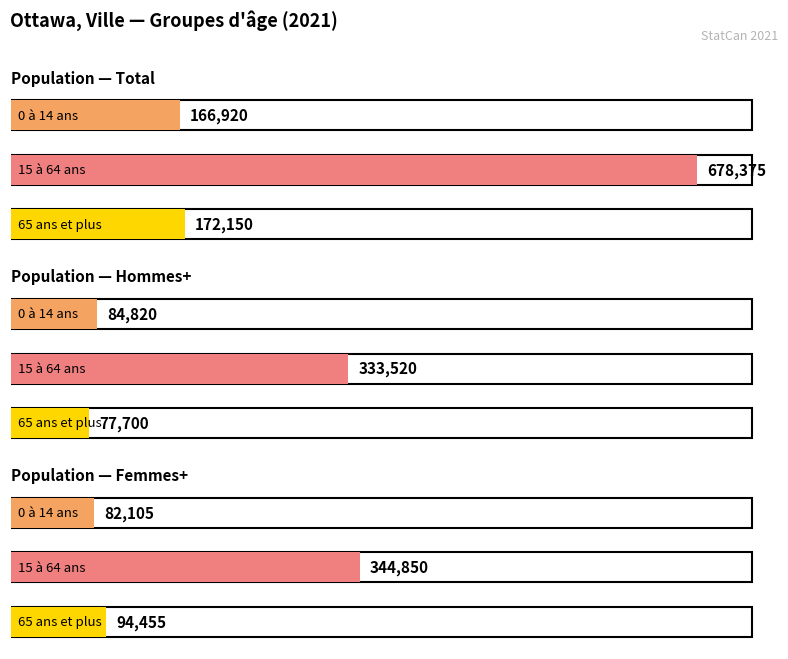

At how many categories does at least one series exceed 90620?

3